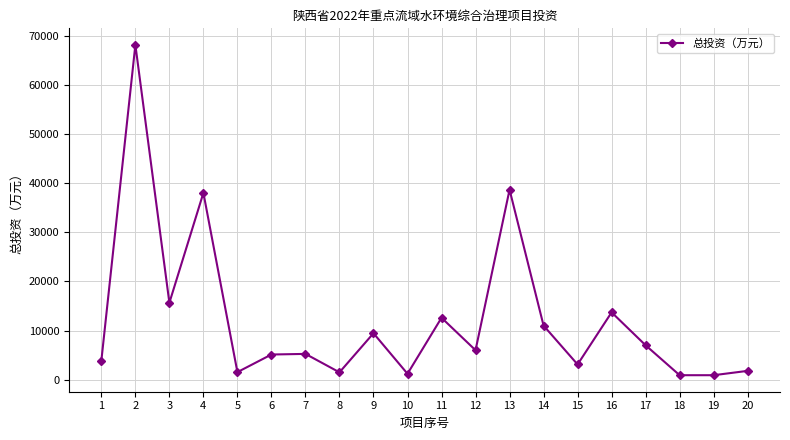

What is the maximum value shown in the chart?

68106